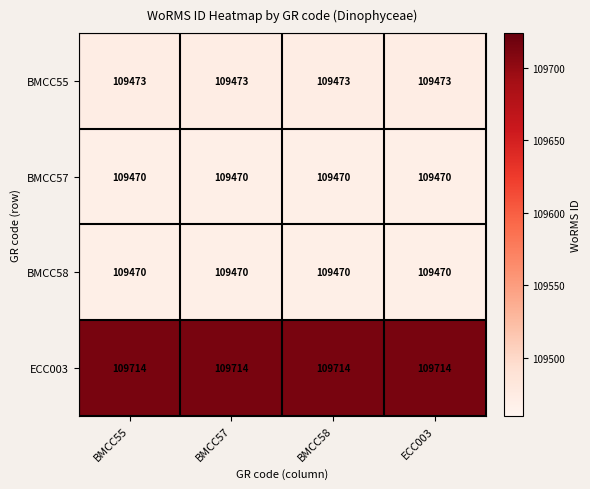

What value does the BMCC58 series have at BMCC57?

109470